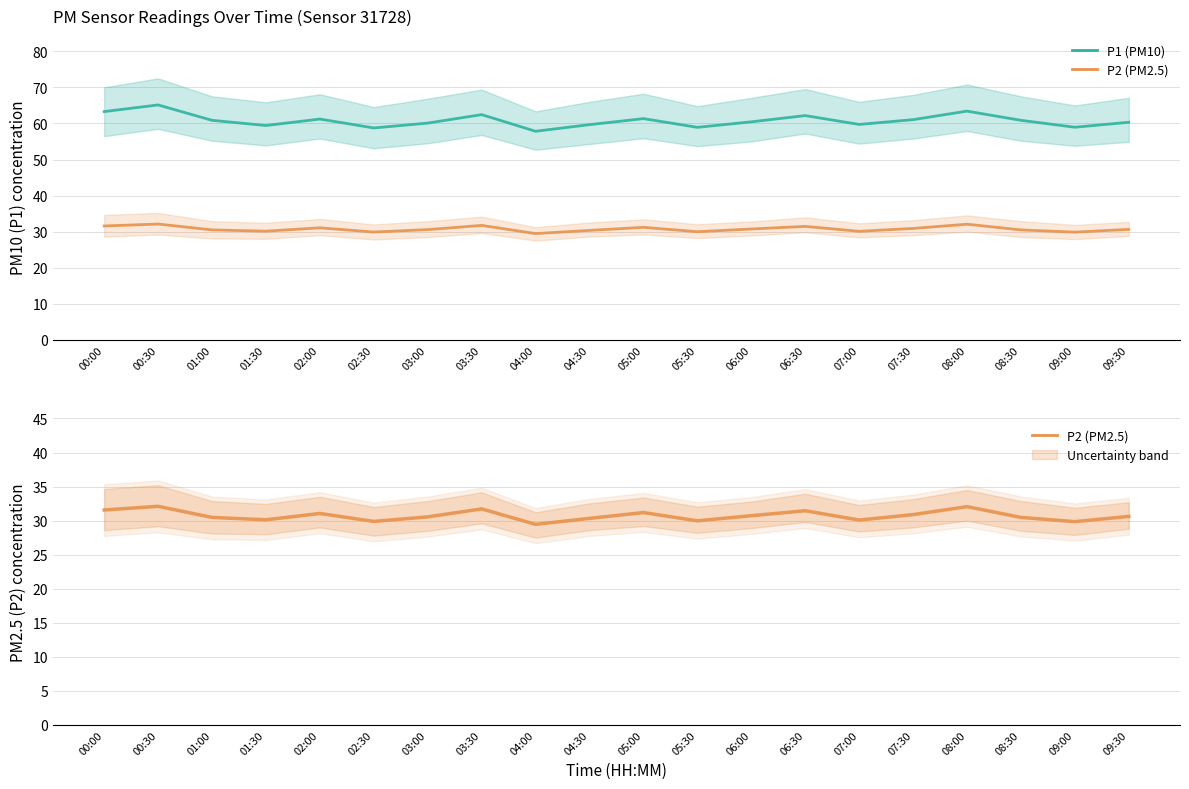

What is the average value of the P1 series?

60.8